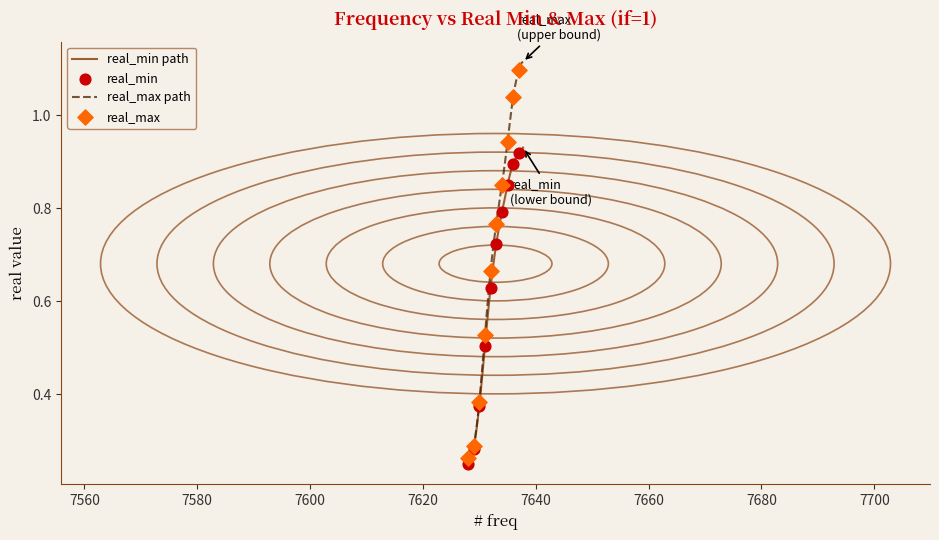

Which series has the largest total across all categories?

real_max path